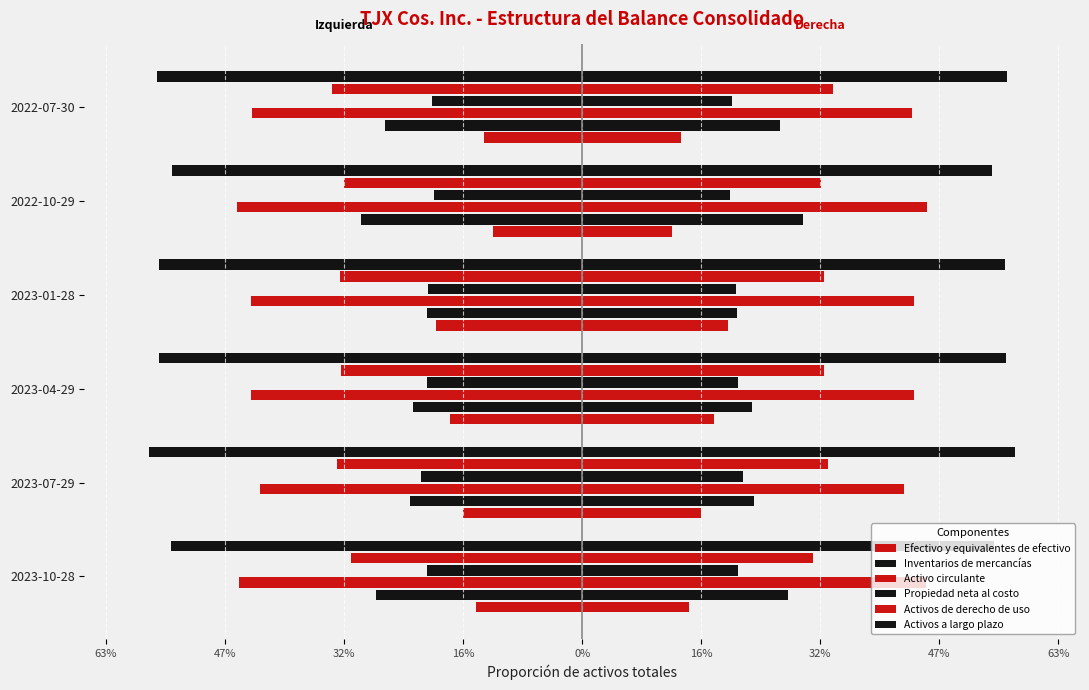

How many bars are there in total?

36